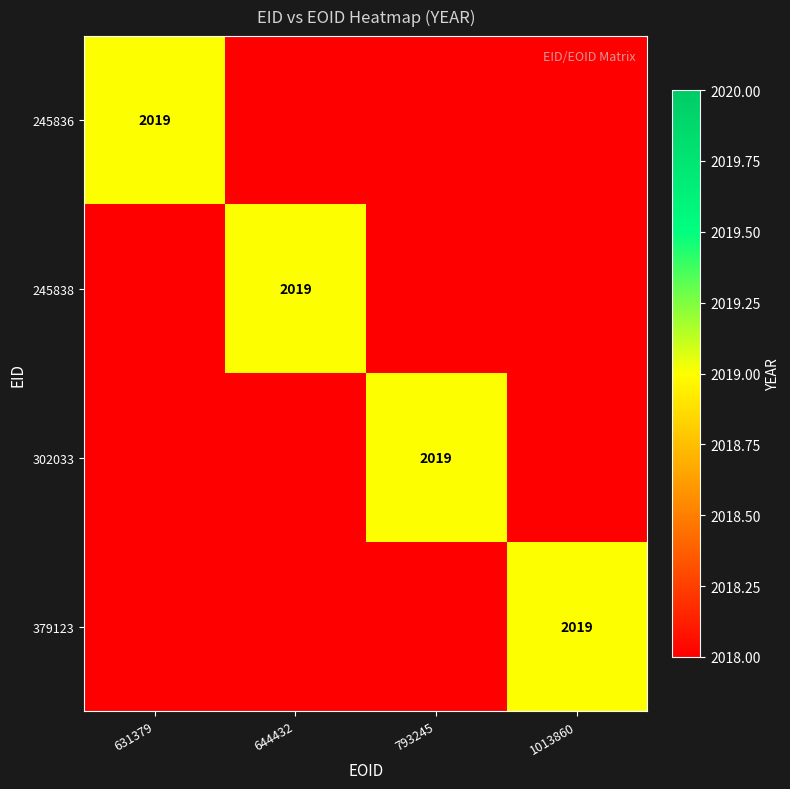

The 245838 series shows 2019.0 at 644432. True or false?

True